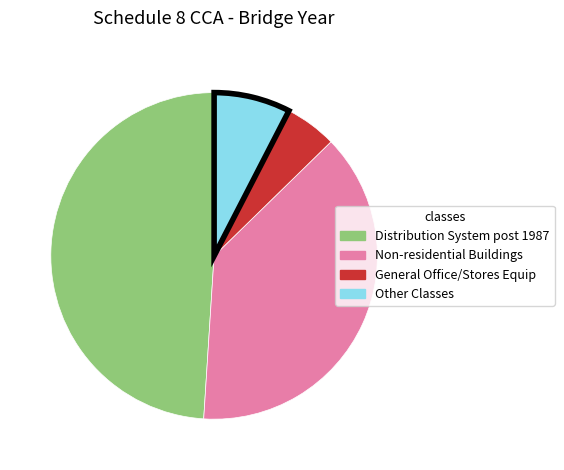

Does any single category account for the majority?

No